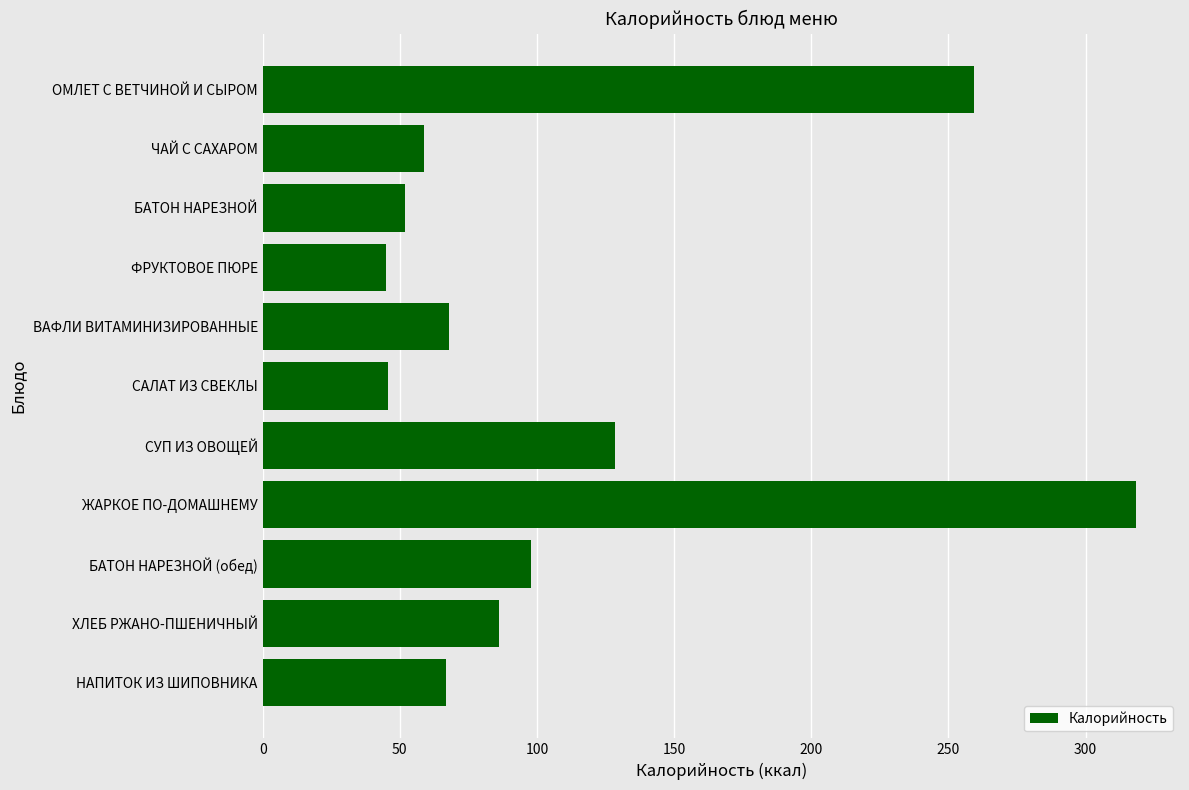

Are the bars grouped side by side (vs. stacked)?

No